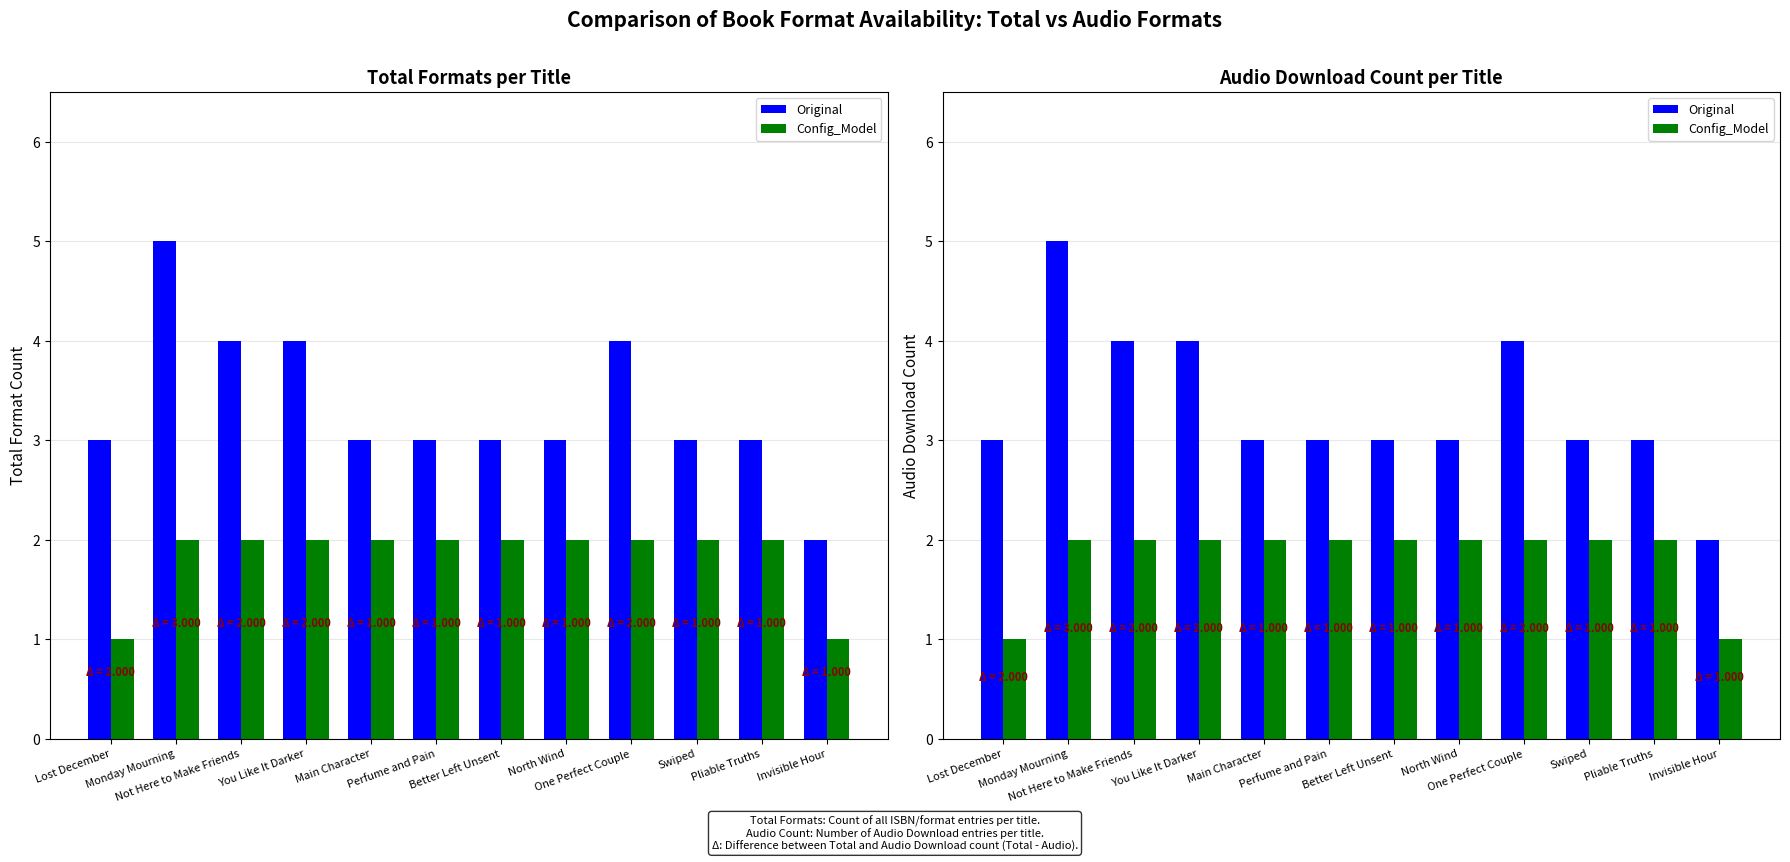

How many distinct data groups are displayed?

2